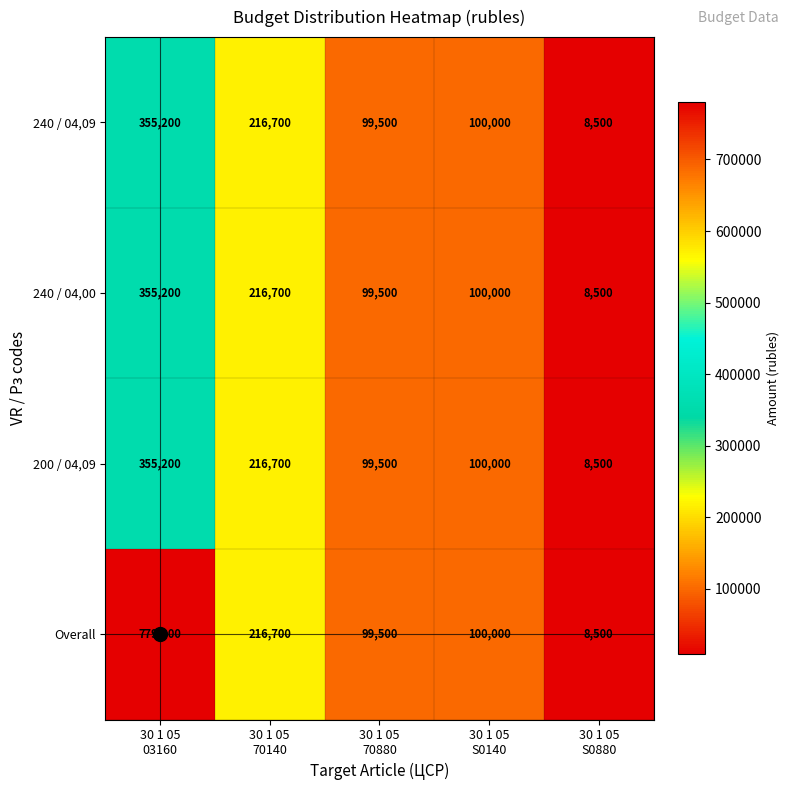

Which series has the largest total across all categories?

Overall